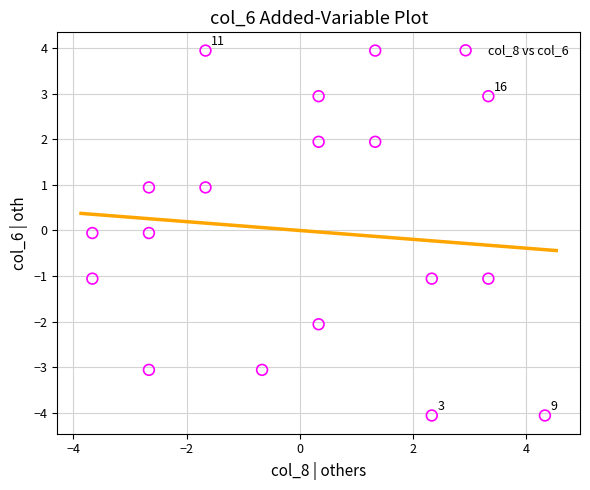

What is the range of X values (max minus min)?

8.0